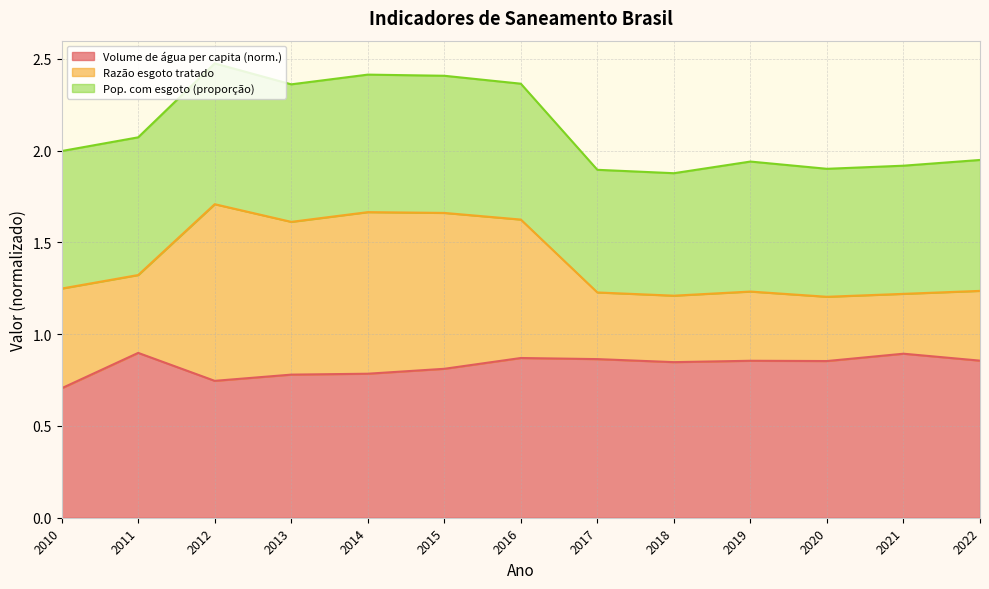

True or false: Volume de água consumida per capita (li...) has more than 2 interior local peaks.

True